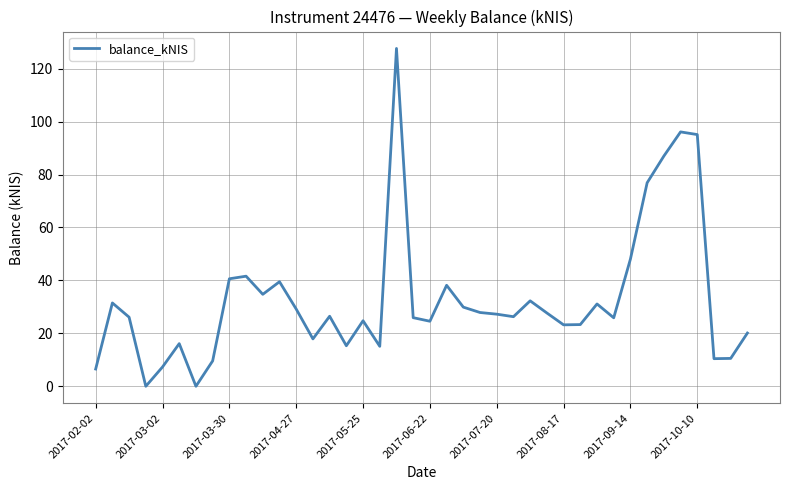

What is the greatest value displayed?

127.6